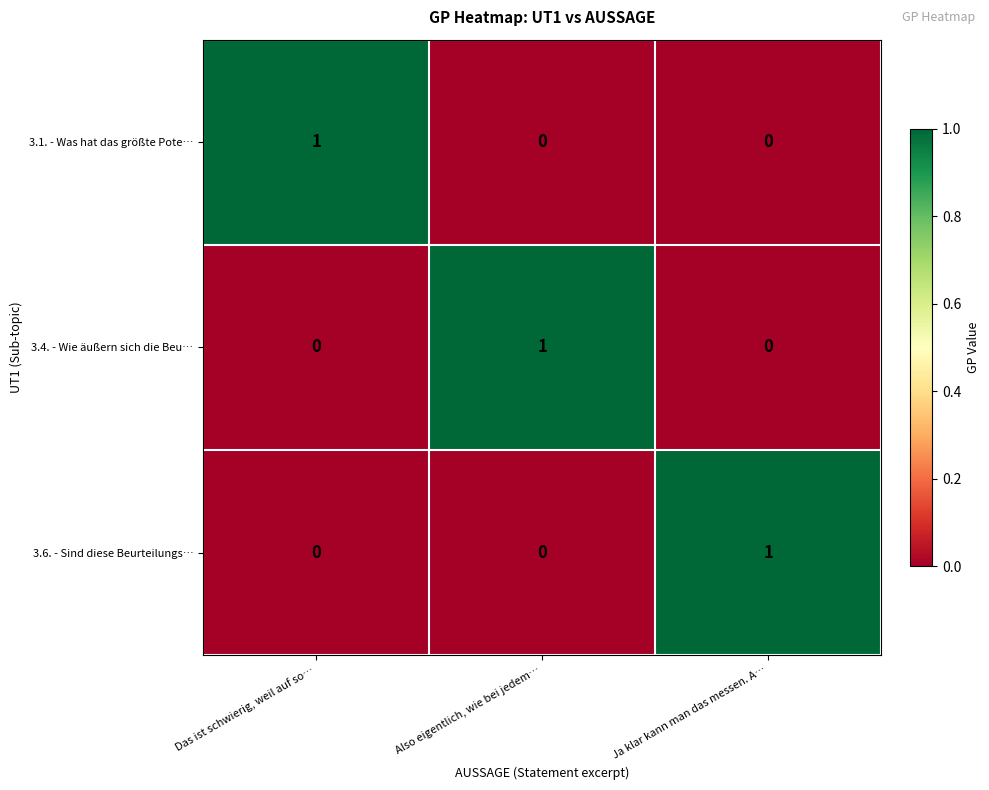

Reading left to right, extract all data points from this chart.

3.1. - Was hat das größte Pote…: 1	0	0
3.4. - Wie äußern sich die Beu…: 0	1	0
3.6. - Sind diese Beurteilungs…: 0	0	1